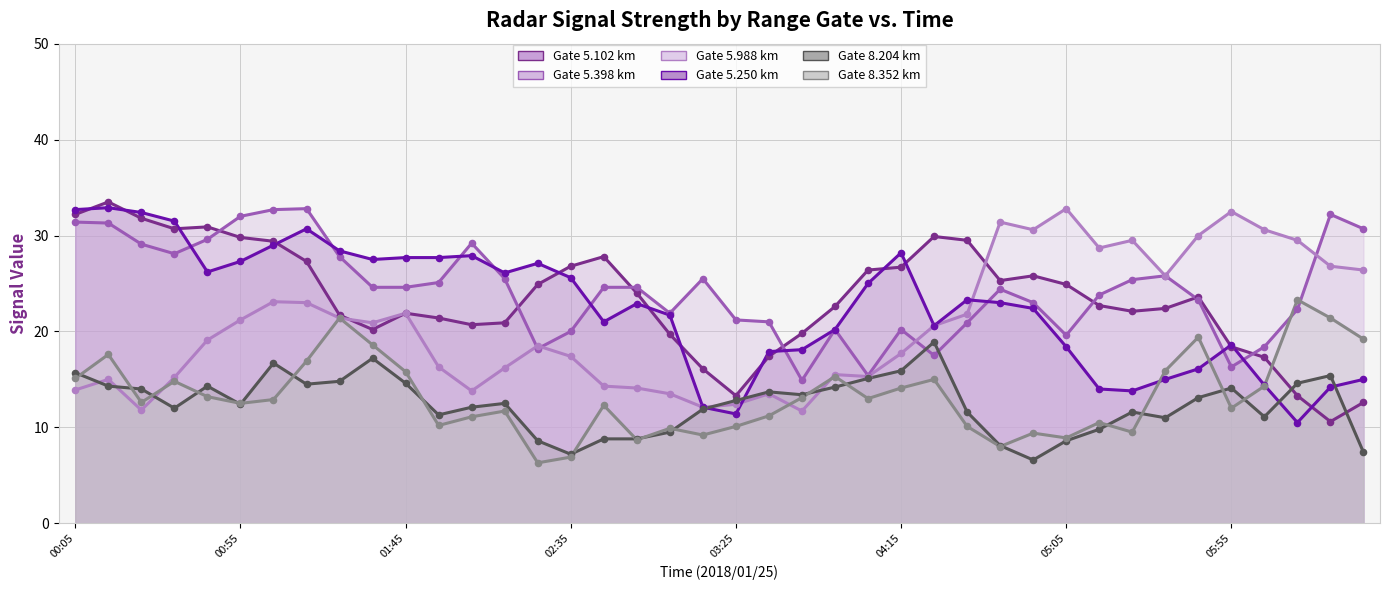

At which category is the sum across all series the highest?

2018/01/25 01:15